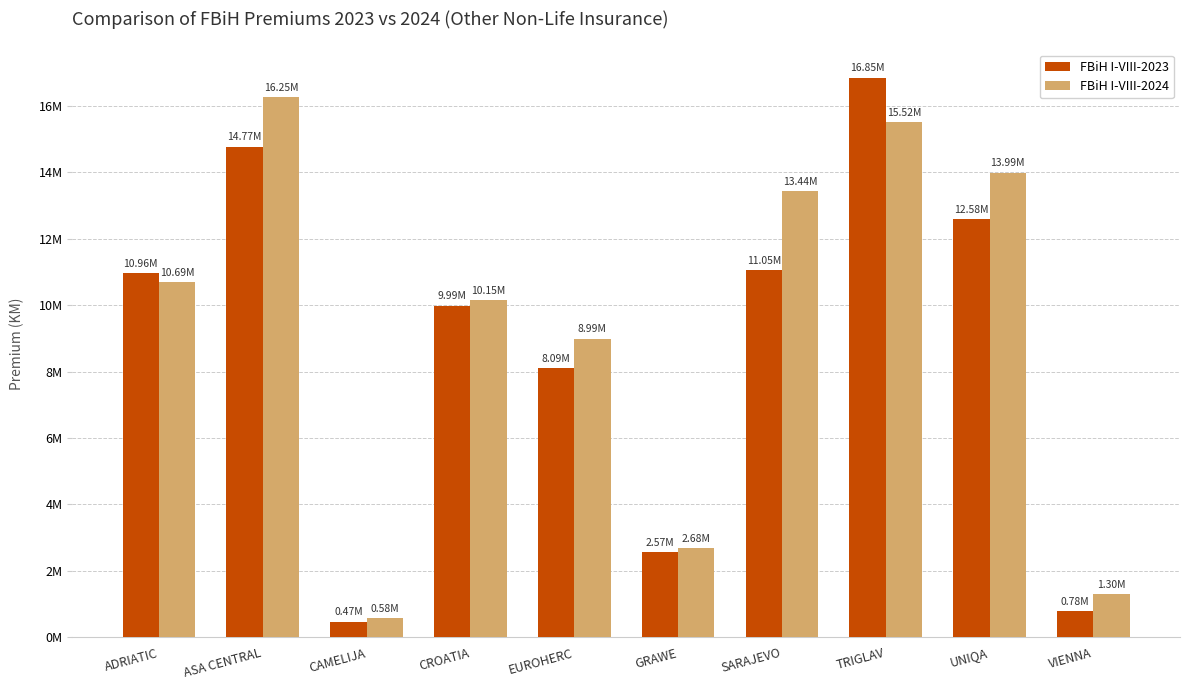

What are all the series names shown in the legend?

FBiH I-VIII-2023, FBiH I-VIII-2024